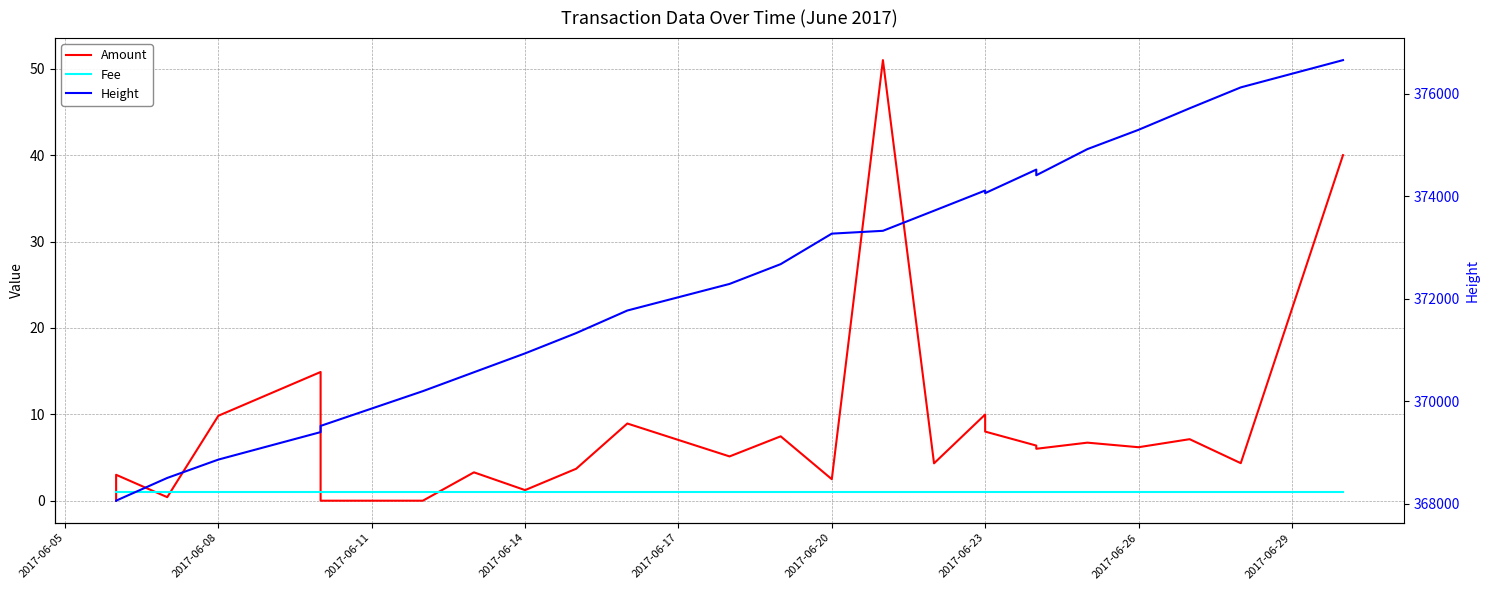

Reading left to right, transcribe all the data shown in this chart.

Amount: 0.0	3.0	0.4	9.8	14.9	0.0	0.0	3.3	1.2	3.7	8.9	5.1	7.5	2.5	51.0	4.3	10.0	8.0	6.4	6.0	6.7	6.2	7.1	4.3	40.0
Fee: 1.0	1.0	1.0	1.0	1.0	1.0	1.0	1.0	1.0	1.0	1.0	1.0	1.0	1.0	1.0	1.0	1.0	1.0	1.0	1.0	1.0	1.0	1.0	1.0	1.0
Height: 368059.0	368060.0	368503.0	368861.0	369397.0	369518.0	370196.0	370565.0	370933.0	371329.0	371769.0	372288.0	372674.0	373269.0	373324.0	373716.0	374110.0	374059.0	374518.0	374408.0	374918.0	375294.0	375714.0	376122.0	376654.0